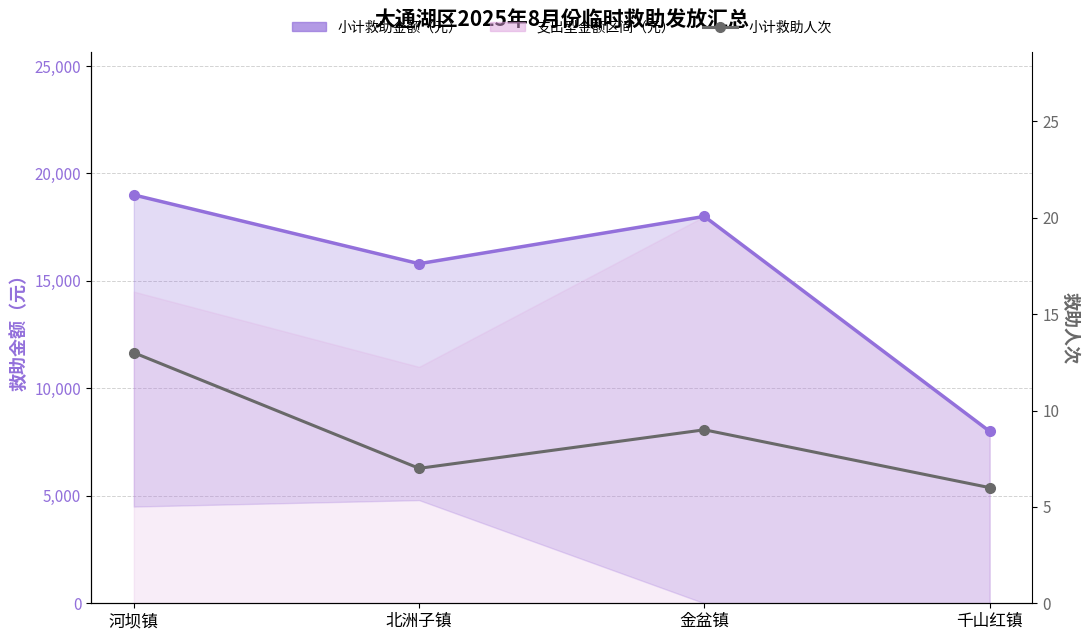

The 小计救助金额（元） series shows 19000 at 河坝镇. True or false?

True